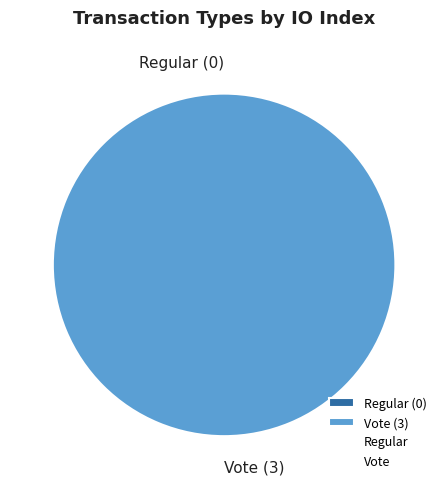

Which has a higher value, Vote or Regular?

Vote